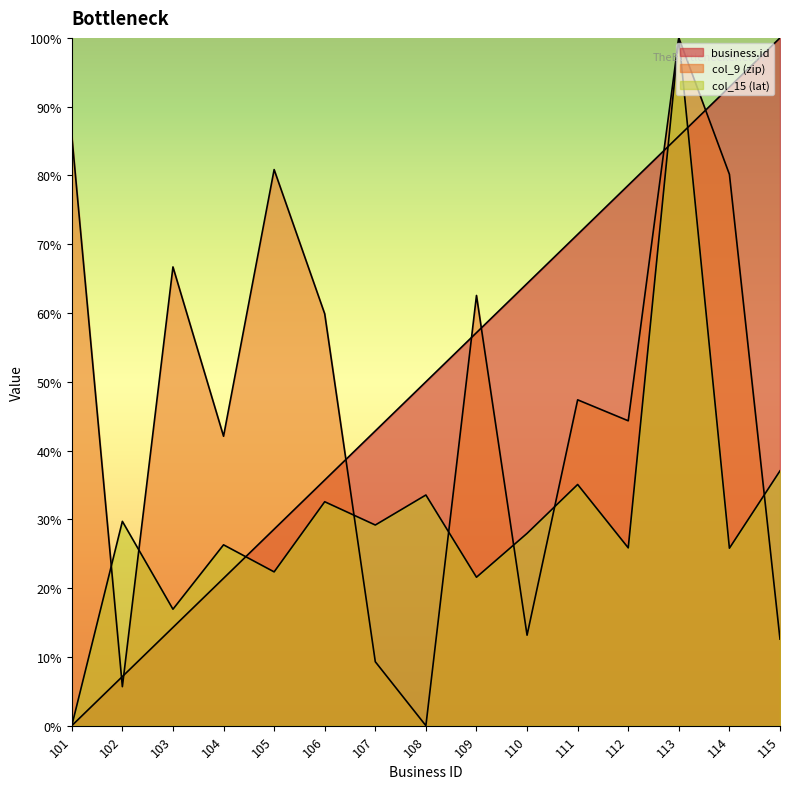

True or false: col_15 (lat) has a value of 22.4 at 105.

True